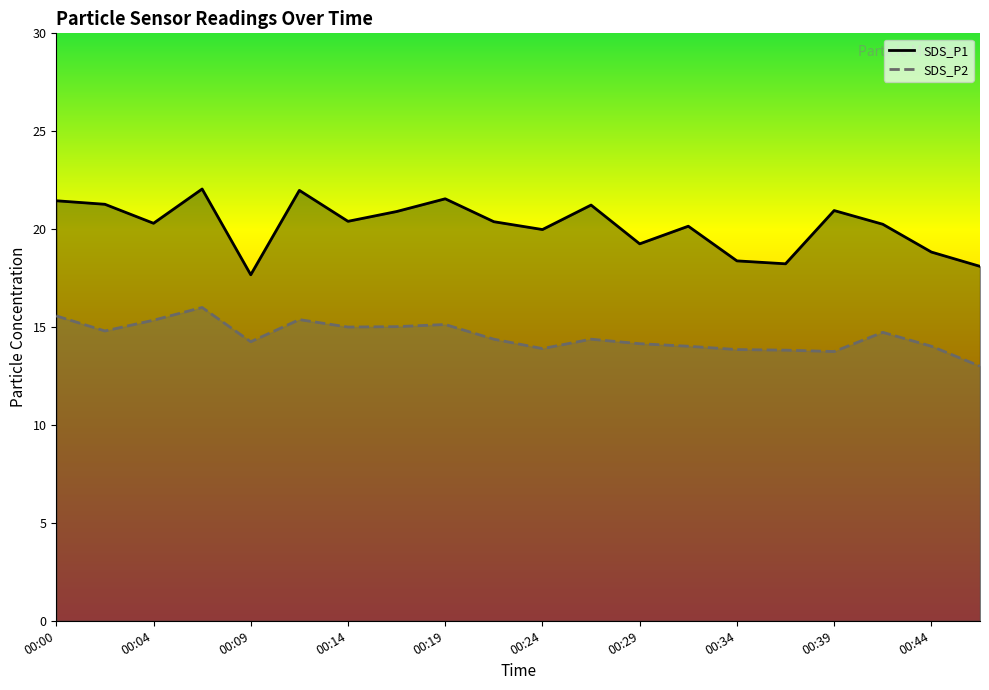

At which category does SDS_P2 reach its first local peak?

00:07